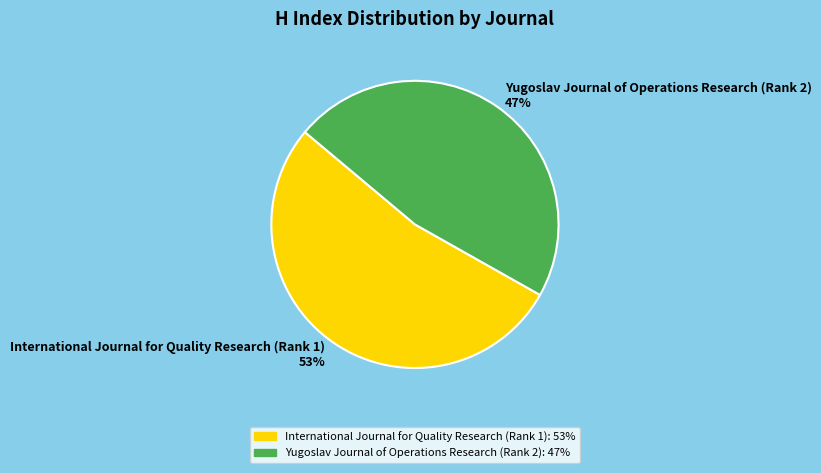

To the nearest percent, what portion does Yugoslav Journal of Operations Research (Rank 2) represent?

47%